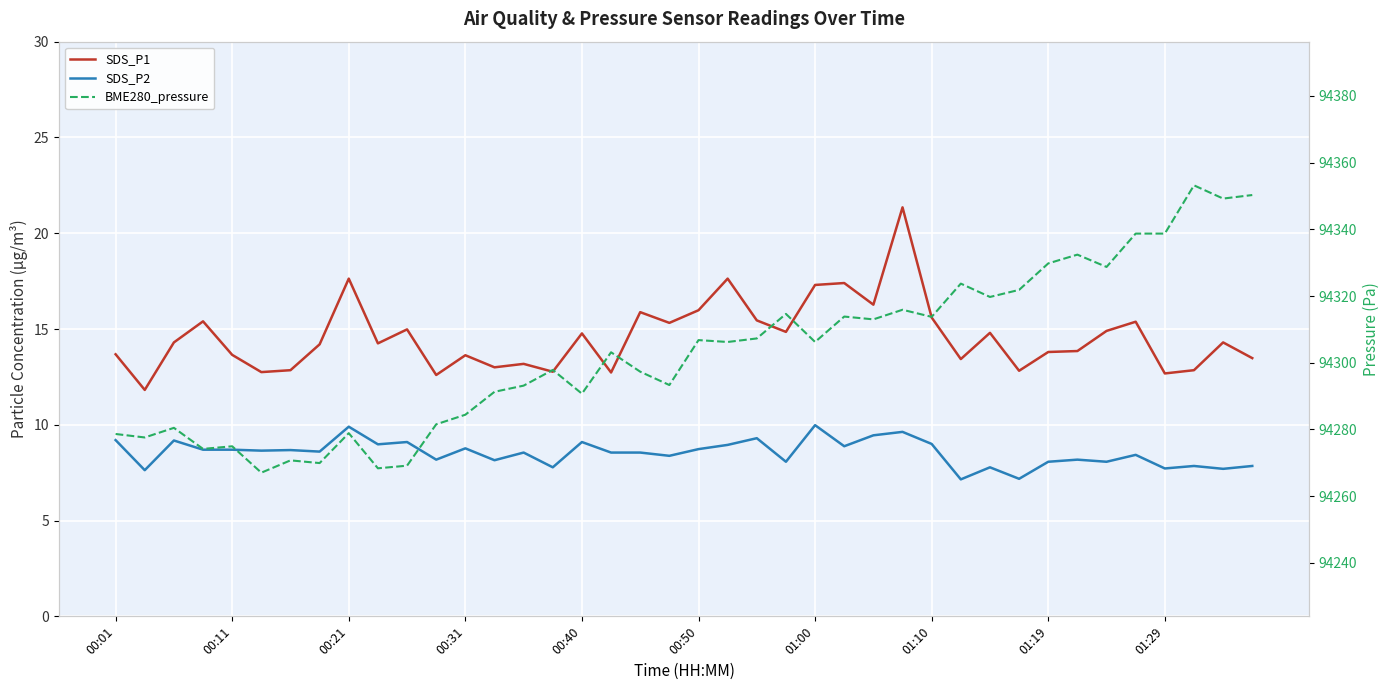

What is the maximum value for BME280_pressure?

94353.2